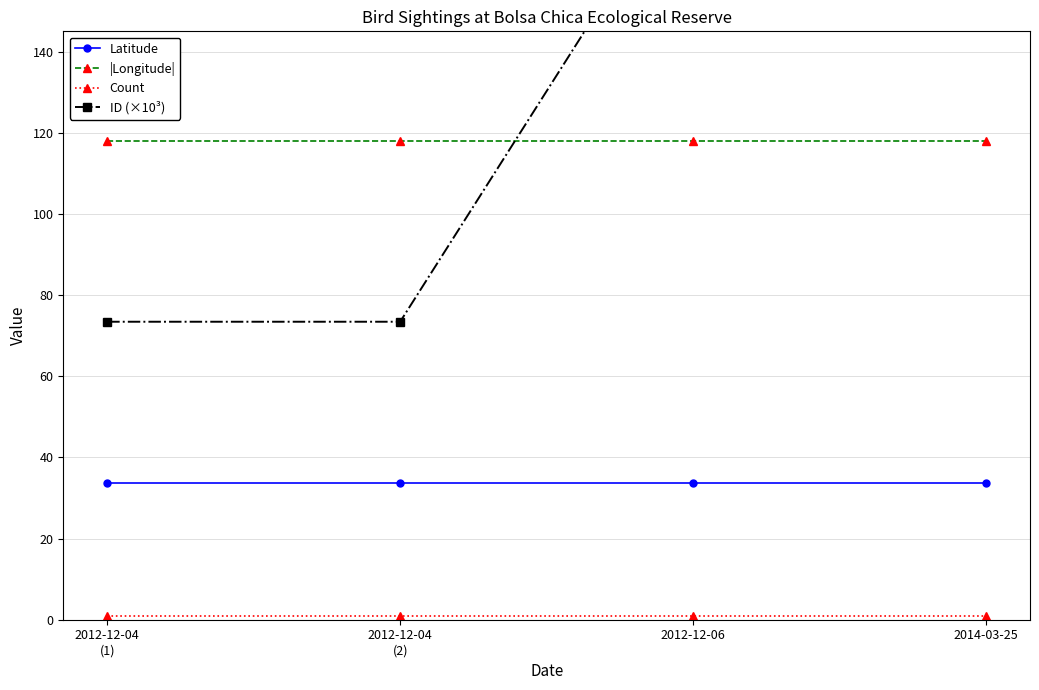

Reading right to left, transcribe all the data shown in this chart.

Latitude: 2014-03-25=33.7	2012-12-06=33.7	2012-12-04
(2)=33.7	2012-12-04
(1)=33.7
|Longitude|: 2014-03-25=118.0	2012-12-06=118.0	2012-12-04
(2)=118.0	2012-12-04
(1)=118.0
Count: 2014-03-25=1.0	2012-12-06=1.0	2012-12-04
(2)=1.0	2012-12-04
(1)=1.0
ID (×10³): 2014-03-25=188.3	2012-12-06=187.1	2012-12-04
(2)=73.4	2012-12-04
(1)=73.4